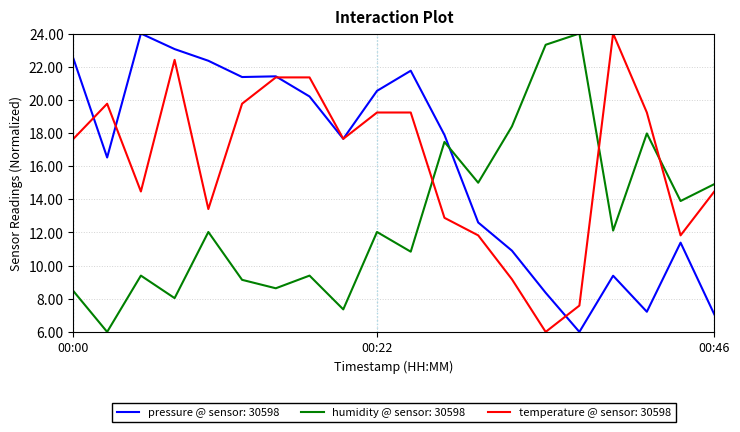

How many intersections are there between temperature @ sensor: 30598 and humidity @ sensor: 30598?

3